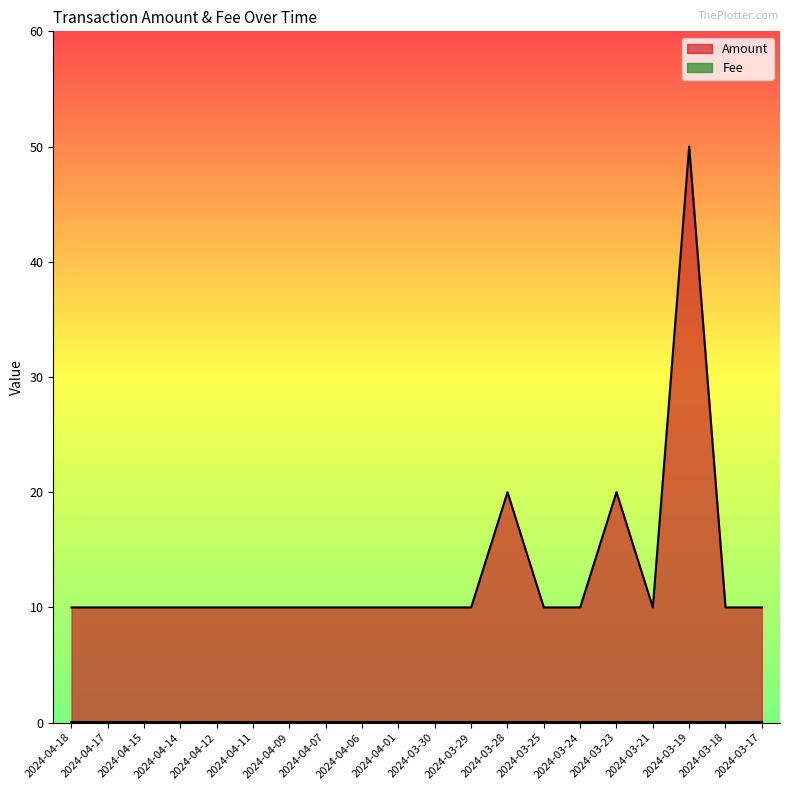

Which label corresponds to the smallest value in the chart?

2024-04-18